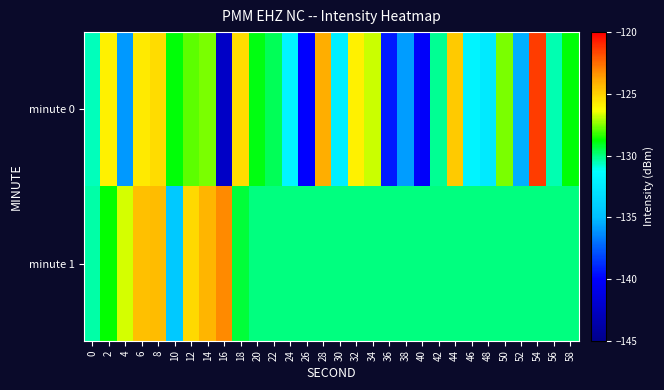

Count the number of categories in the chart.

30